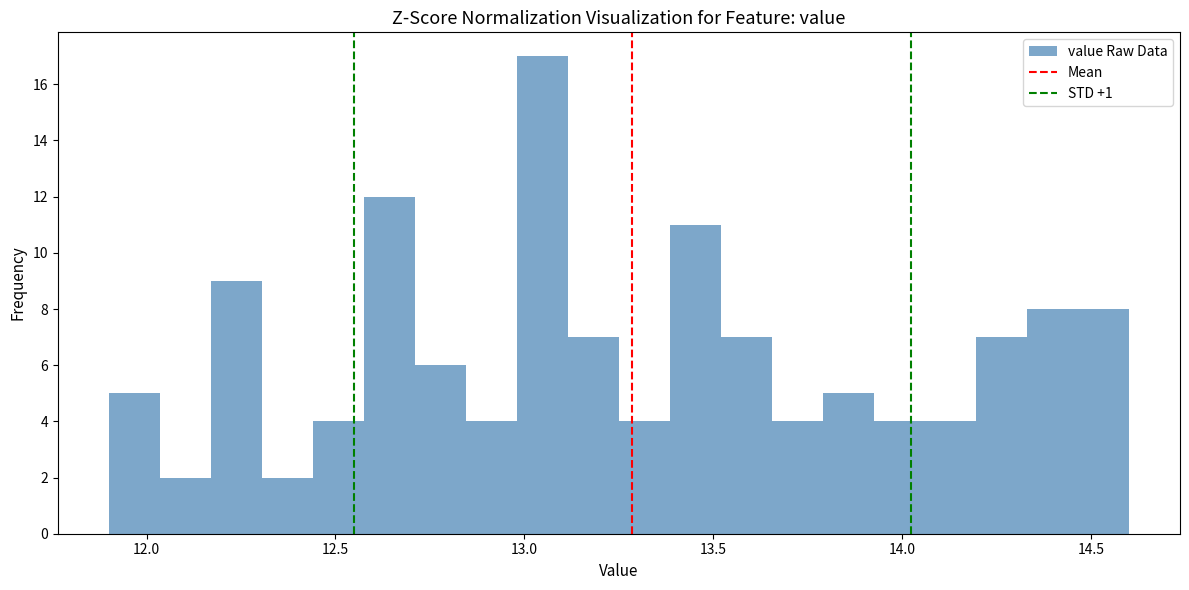

Read against the x-axis, roughly where is the centre of the tallest bar?

13.05